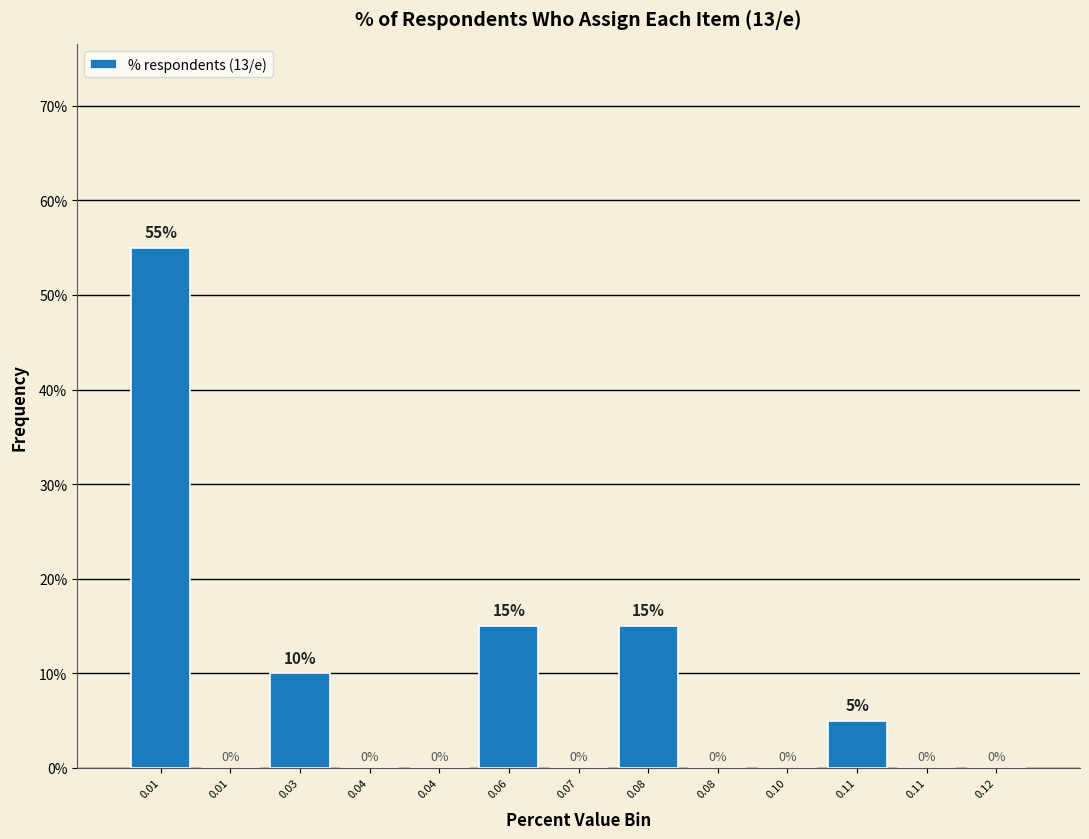

Count the number of data series in this chart.

1